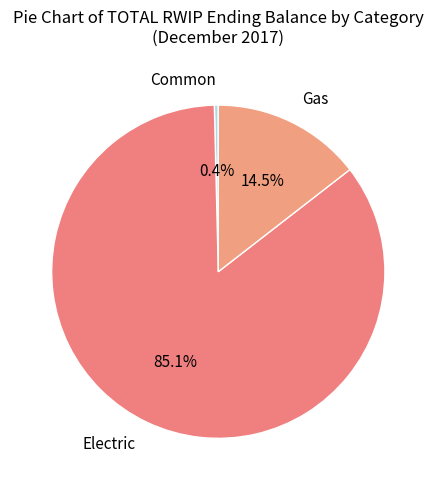

What percentage is NOT represented by Common?

99.6%